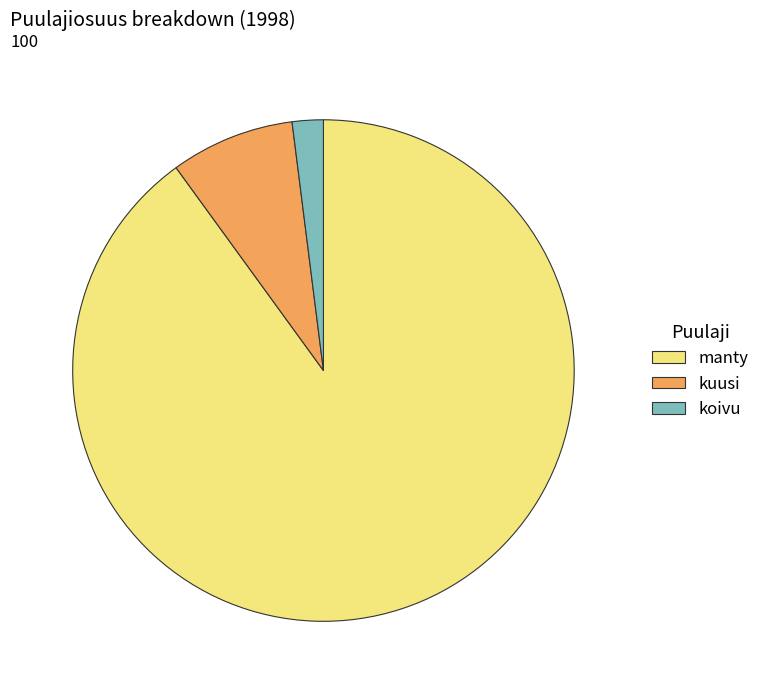

Is it true that koivu is 2% of the pie?

True